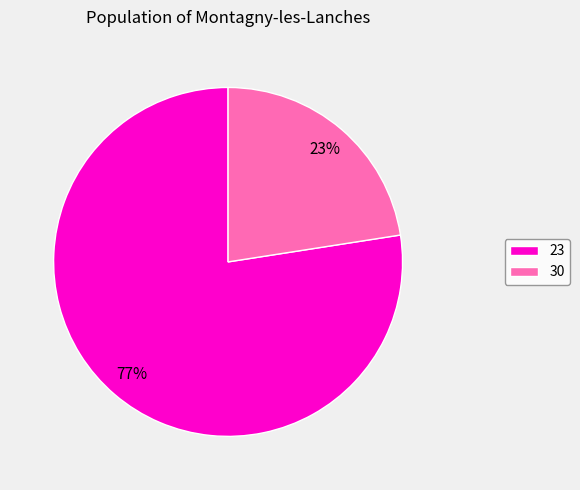

To the nearest percent, what is the combined percentage of 30 and 23?

100%